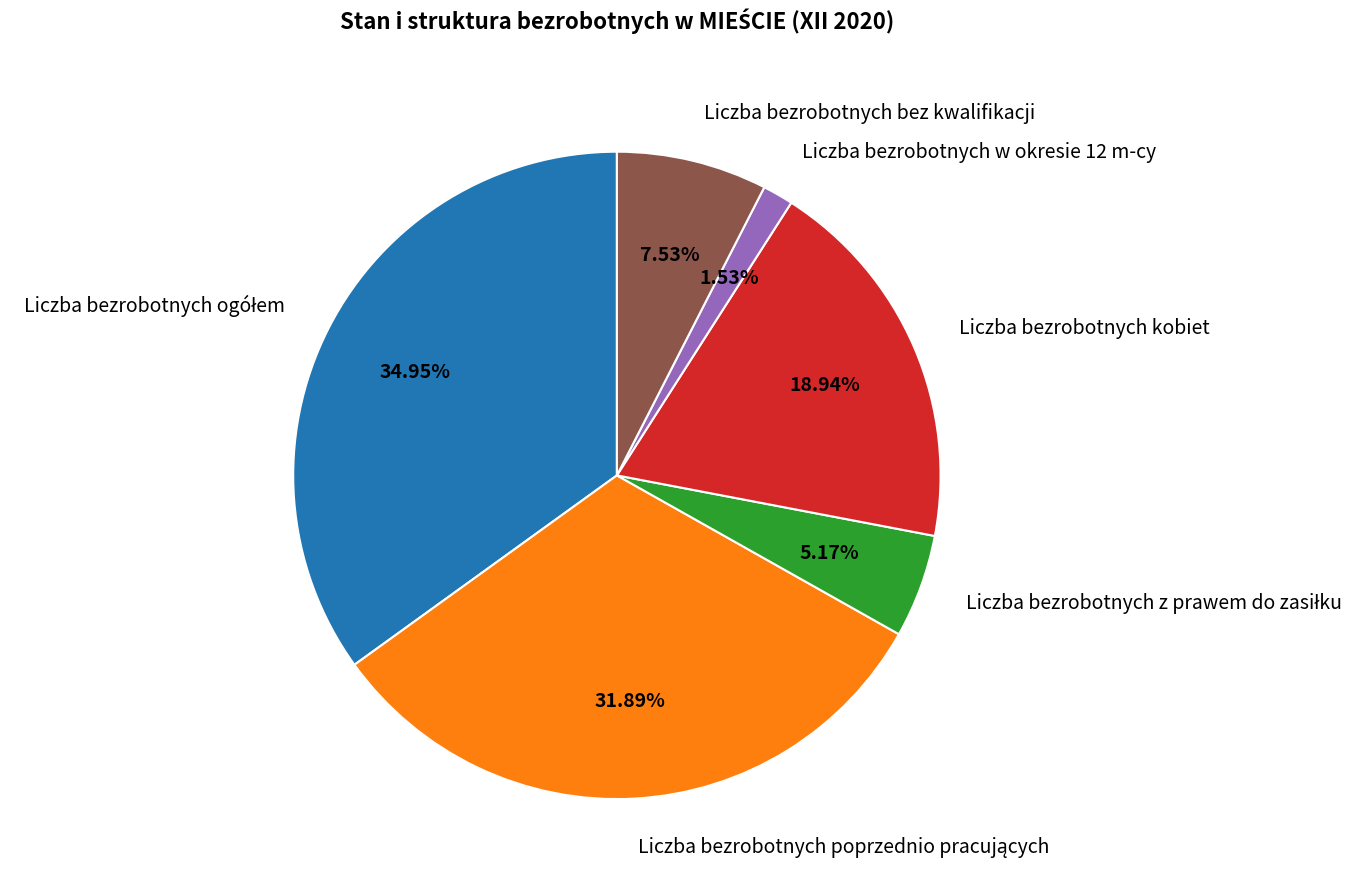

Between Liczba bezrobotnych bez kwalifikacji and Liczba bezrobotnych w okresie 12 m-cy, which is larger?

Liczba bezrobotnych bez kwalifikacji